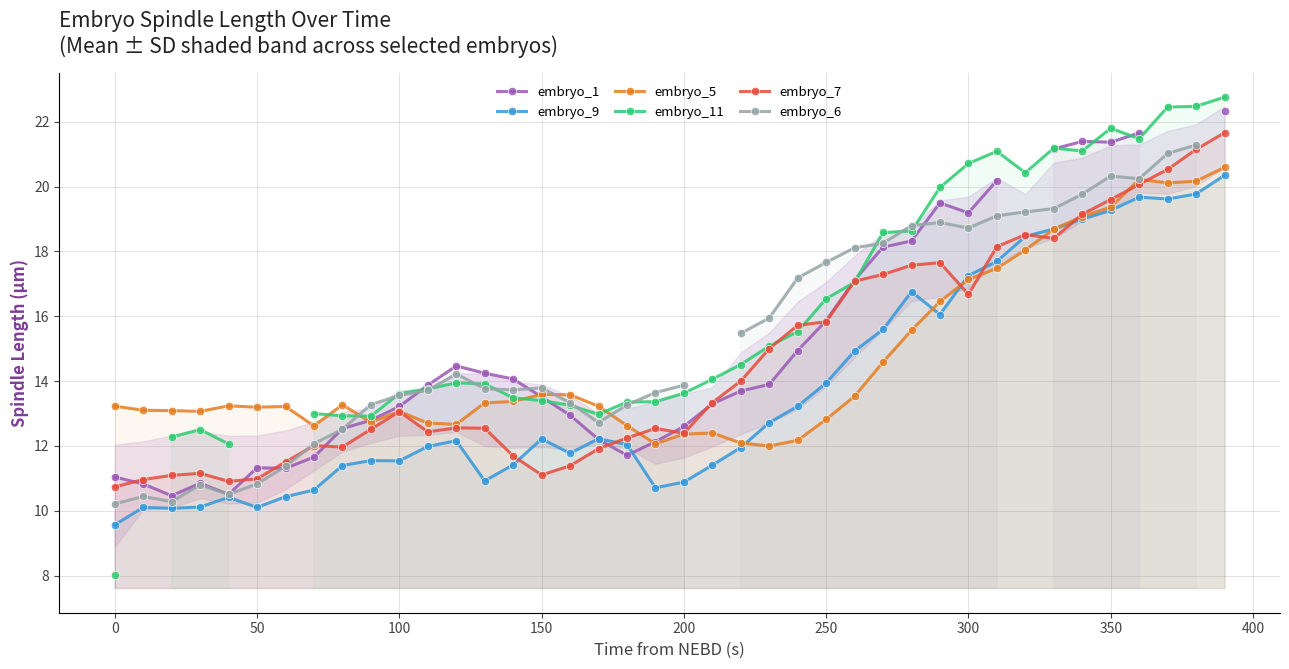

Which series ends up on top after the final intersection of embryo_1 and embryo_5?

embryo_1